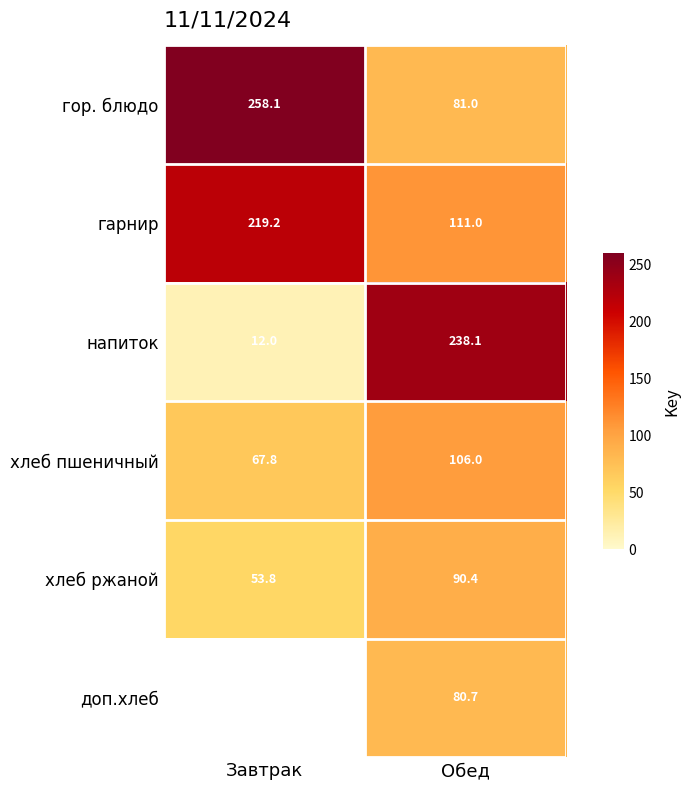

Which category has the highest value across all series?

Завтрак